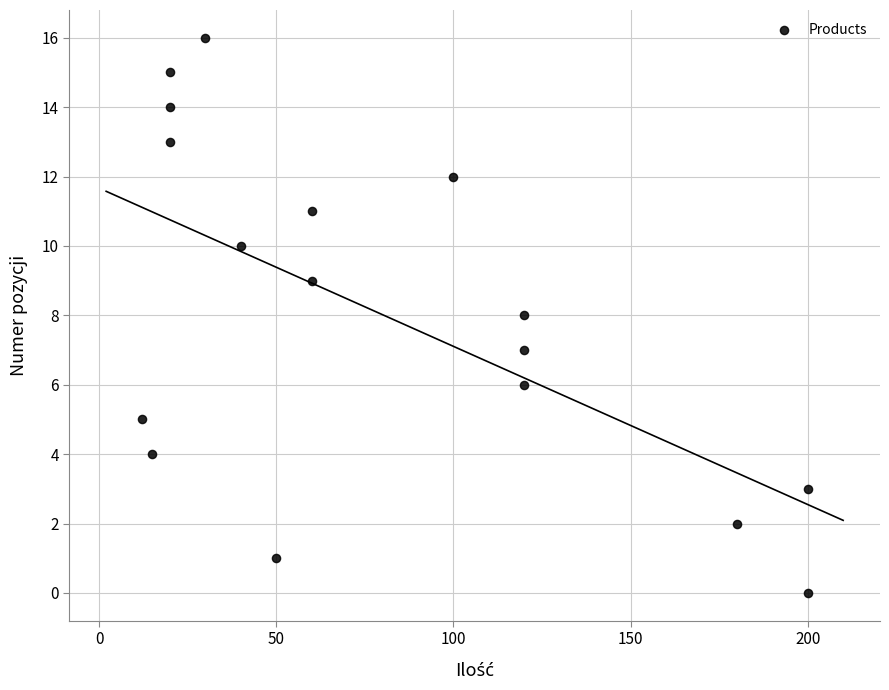

What is the range of X values (max minus min)?

188